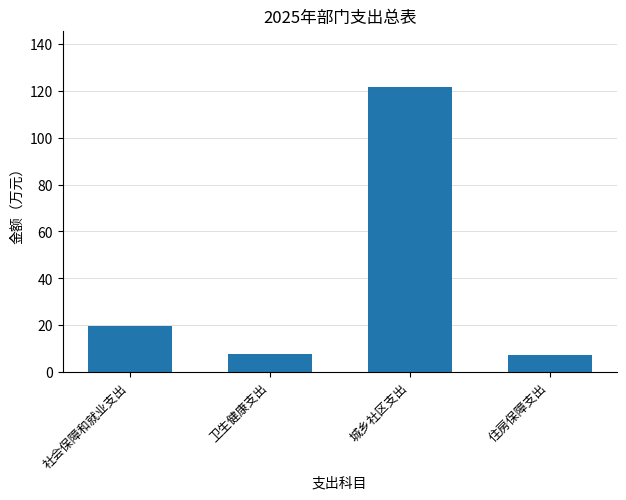

At which category does the chart reach its peak across all series?

城乡社区支出